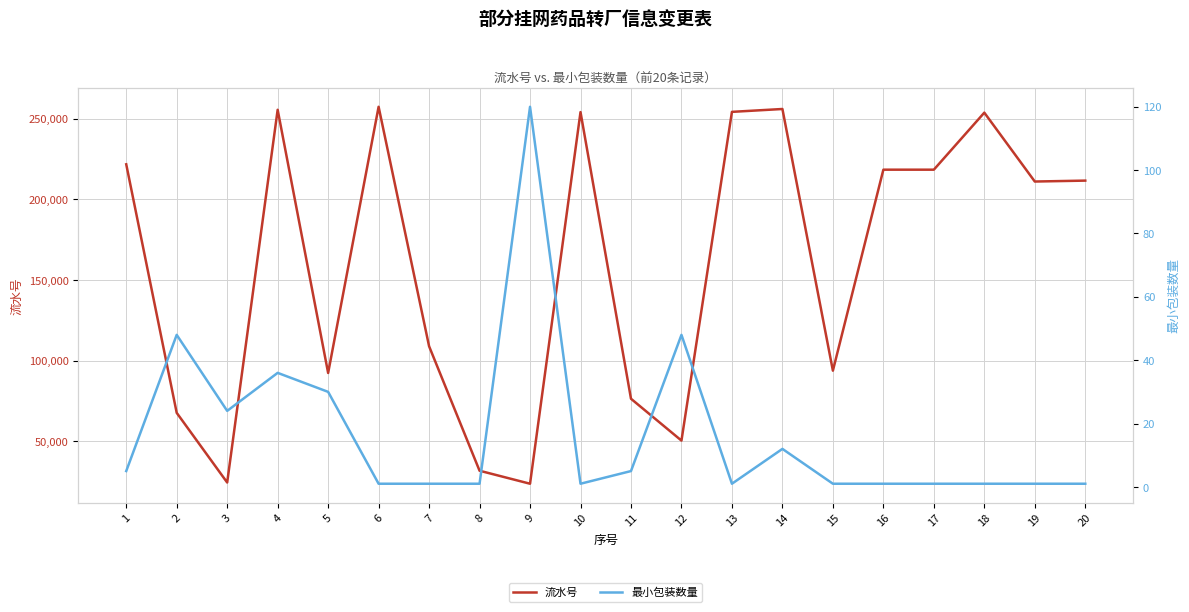

Which series has the widest spread of values?

流水号